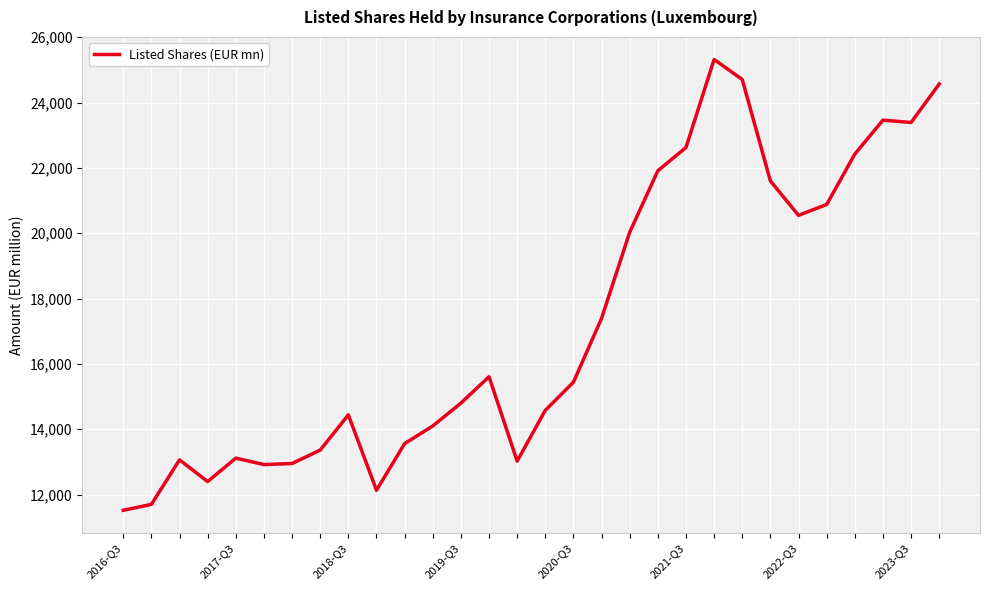

What is the difference between the maximum and minimum values?

13800